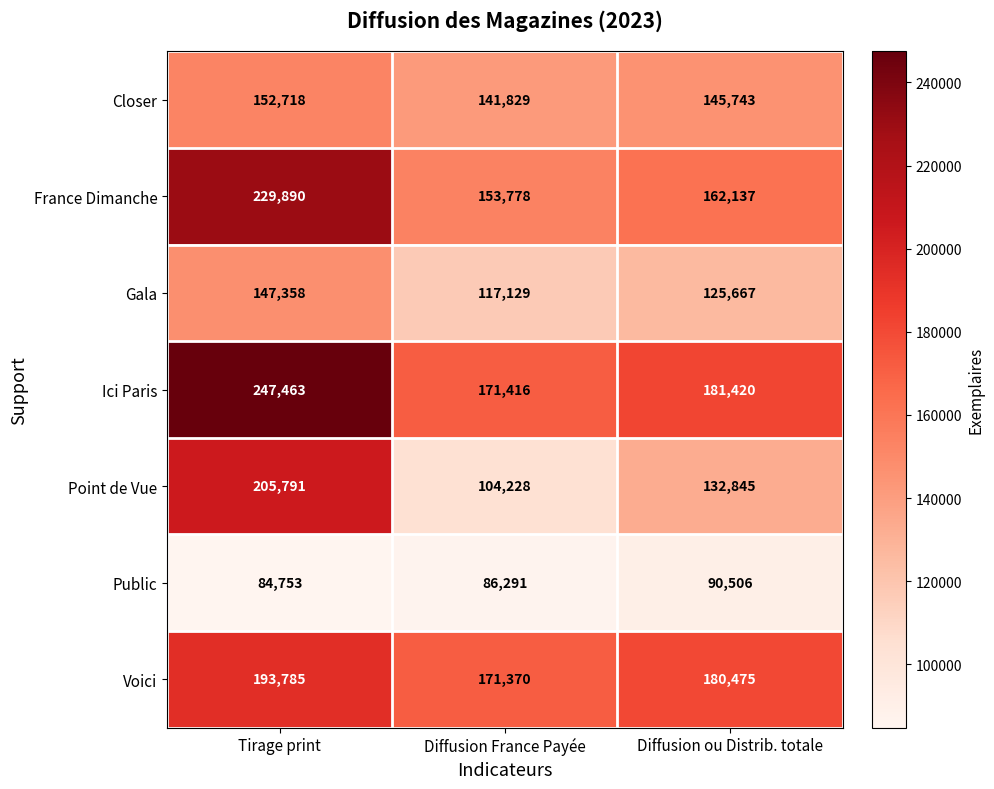

Reading left to right, what are all the values shown in this chart?

Closer: 152718	141829	145743
France Dimanche: 229890	153778	162137
Gala: 147358	117129	125667
Ici Paris: 247463	171416	181420
Point de Vue: 205791	104228	132845
Public: 84753	86291	90506
Voici: 193785	171370	180475